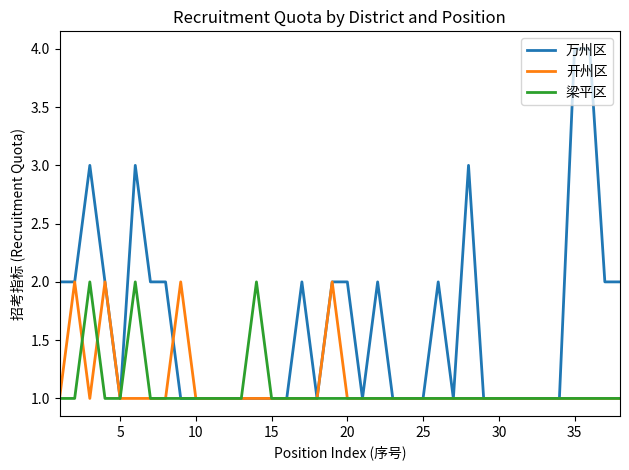

Does the chart have visible grid lines?

No